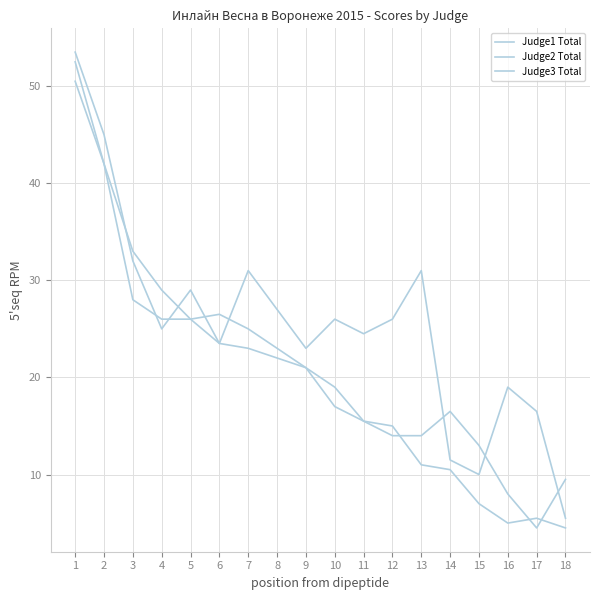

What is the sum of the Judge3 Total values at 18 and 4?

30.5